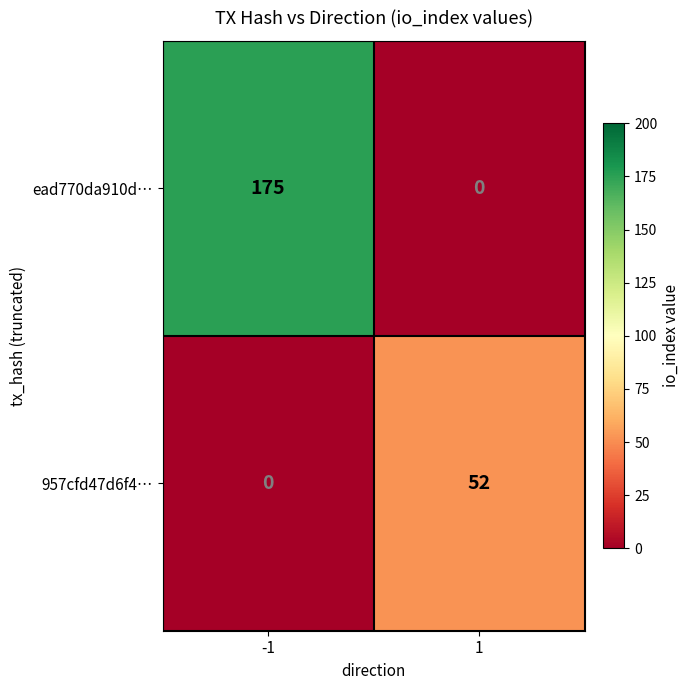

The value of 957cfd47d6f4… at -1 is 0. True or false?

True